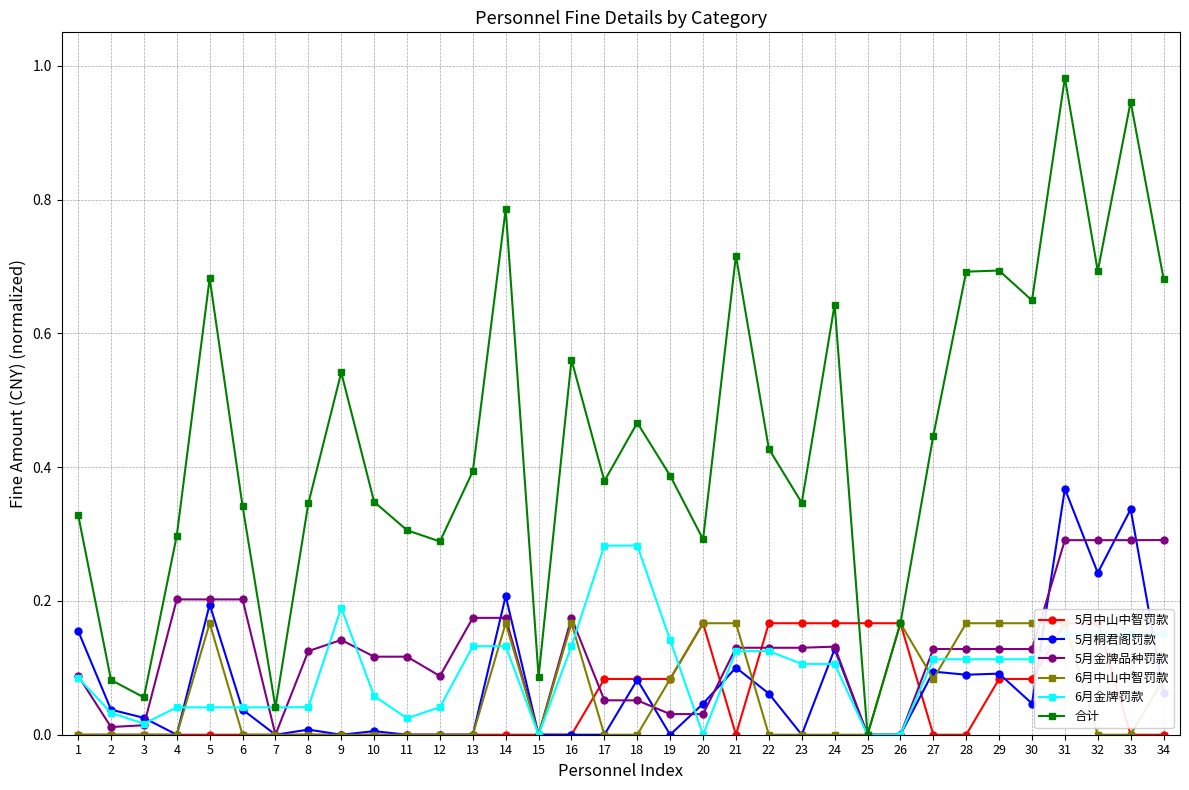

True or false: 6月金牌罚款 and 5月桐君阁罚款 intersect in this chart.

True